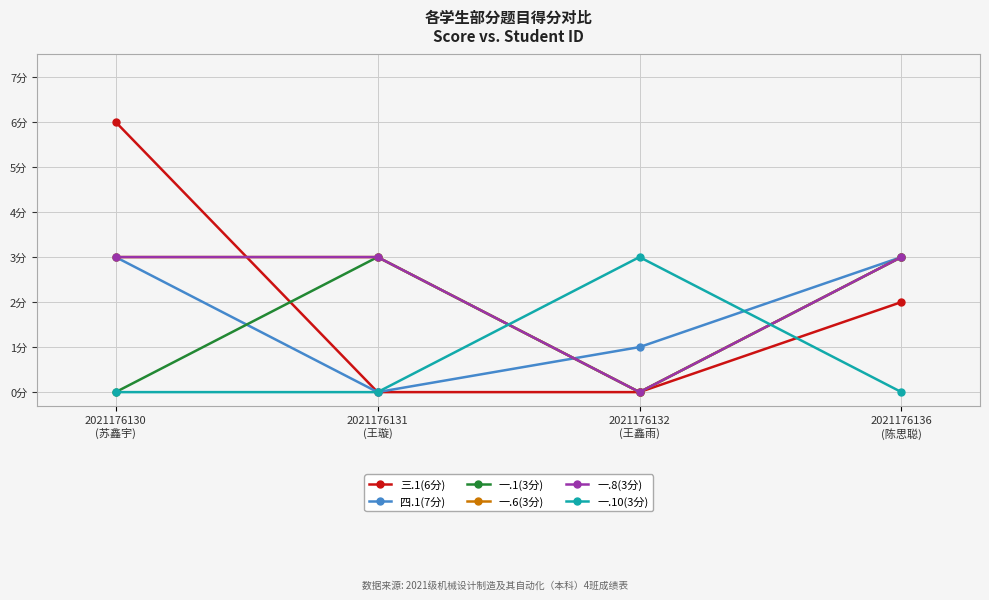

Rank the series at 2021176132
(王鑫雨) from lowest to highest value.

三.1(6分), 一.1(3分), 一.6(3分), 一.8(3分), 四.1(7分), 一.10(3分)